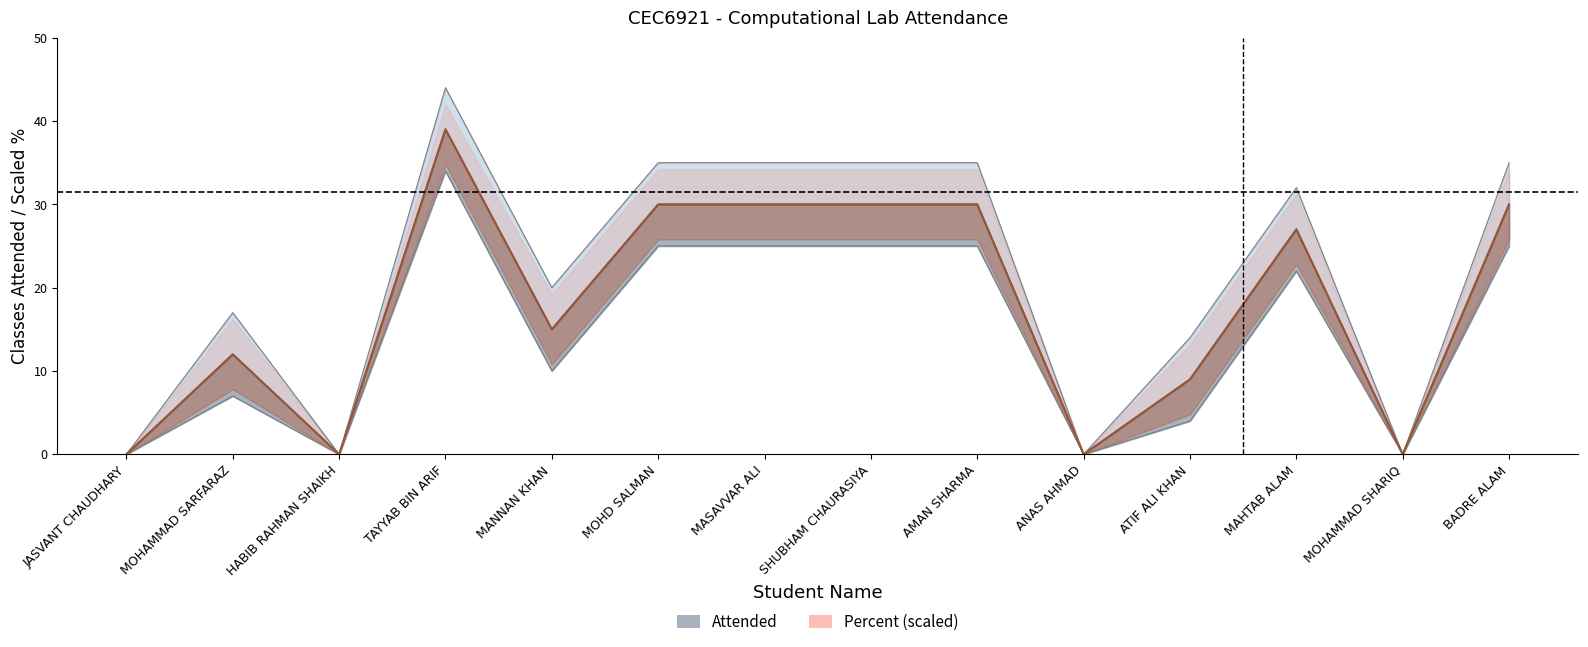

How many data points in Percent are above 27?

7